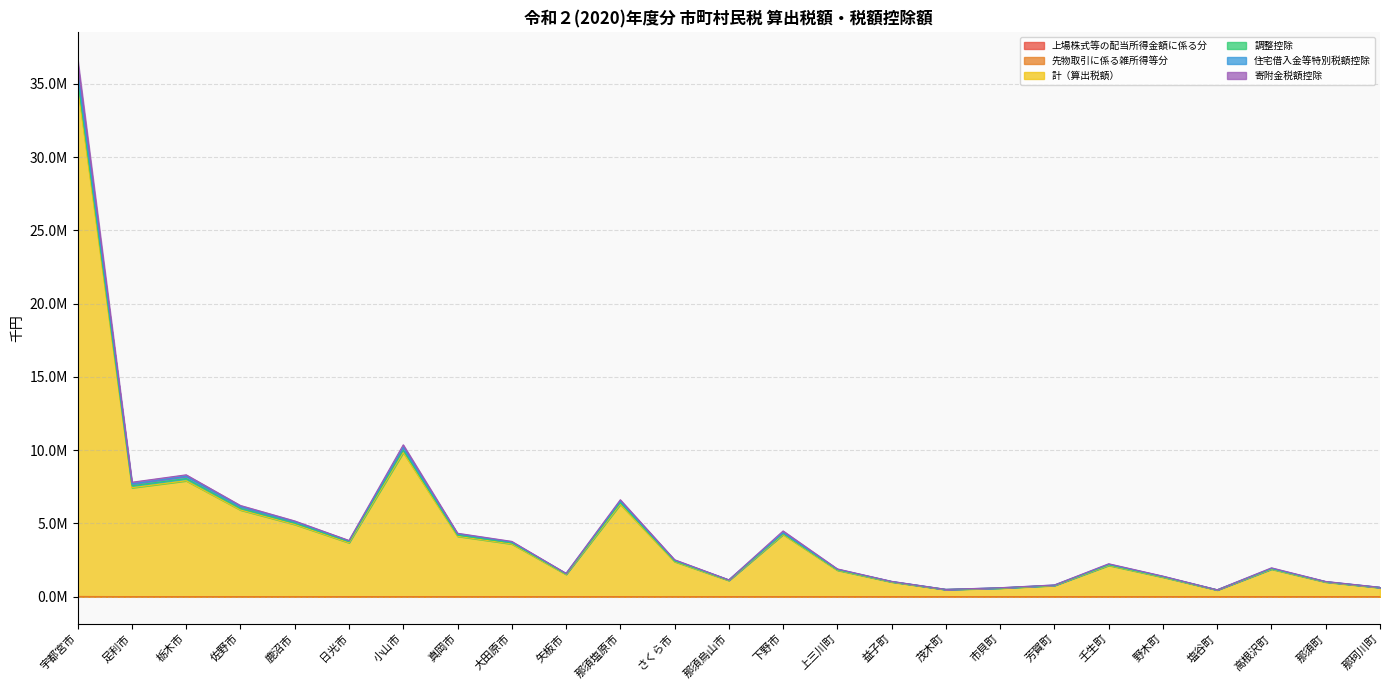

What is the difference between the highest and lowest values at 日光市?

3836522